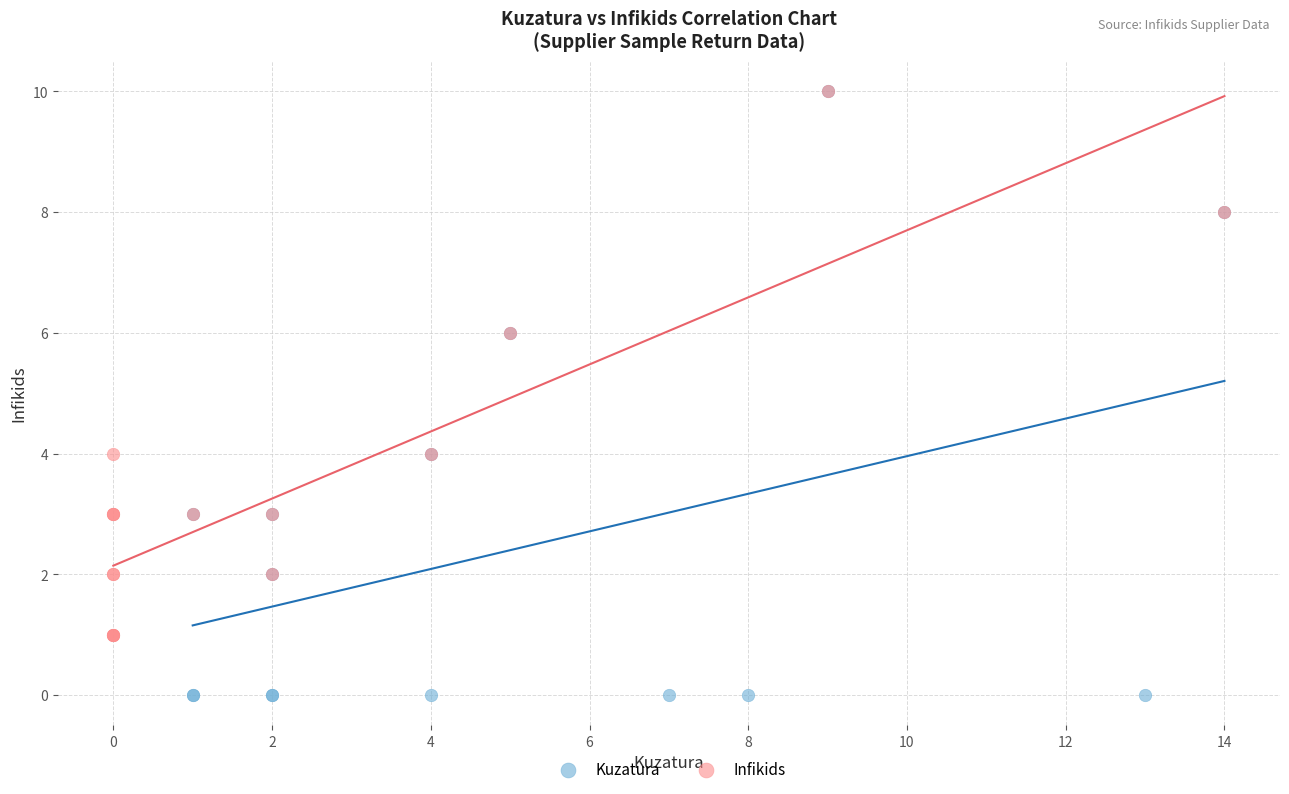

Which series reaches the minimum Y coordinate?

Kuzatura